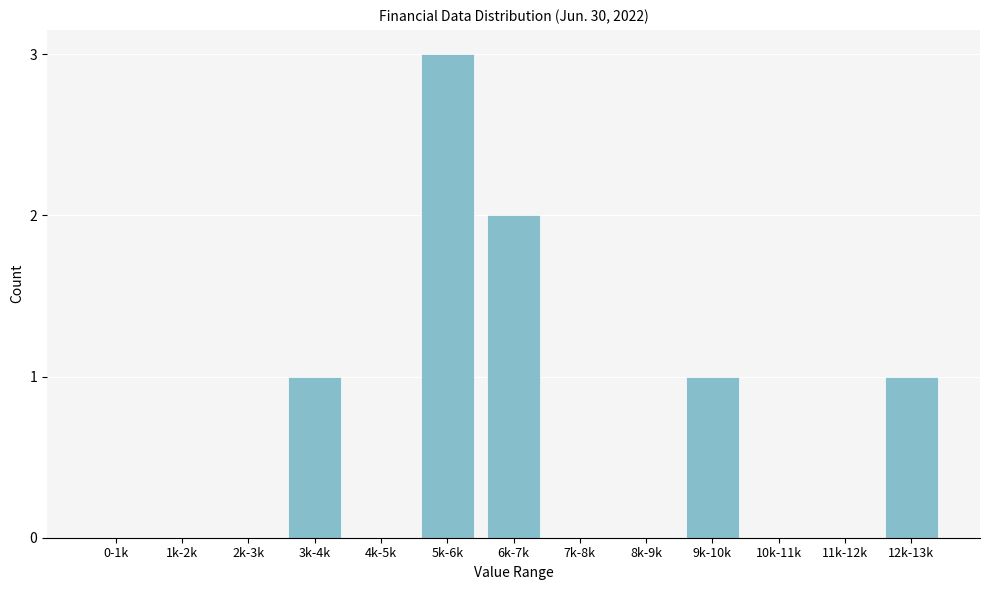

True or false: the data shows 1 at 12k-13k.

True